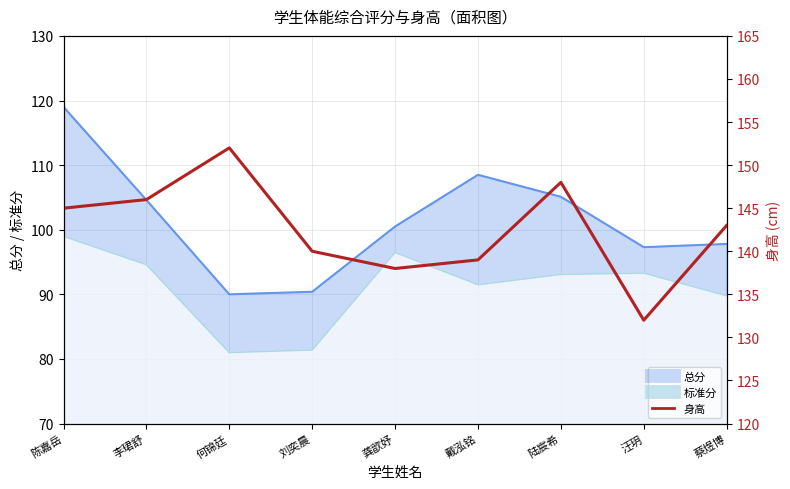

The value at 蔡煜博 is 143. True or false?

True